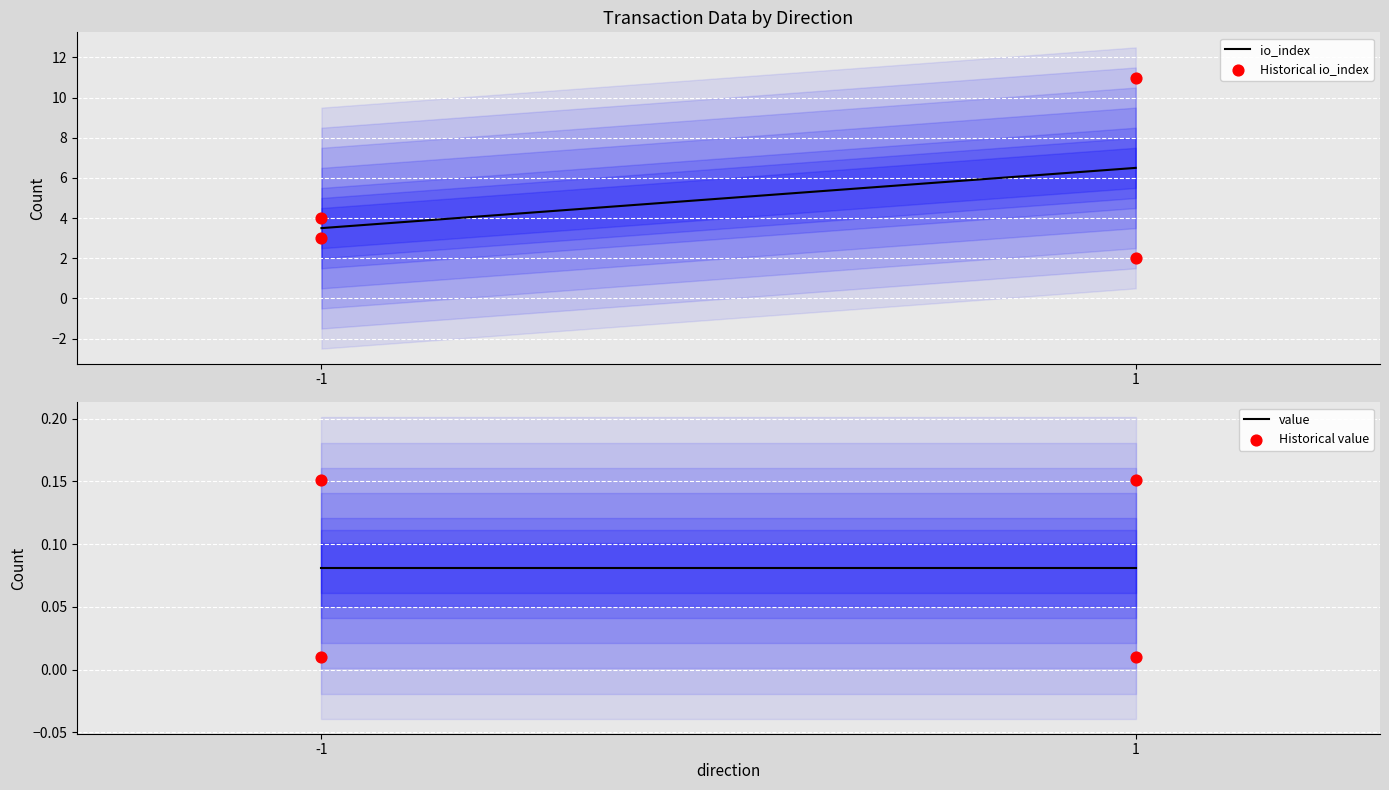

At which category is the sum across all series the highest?

1